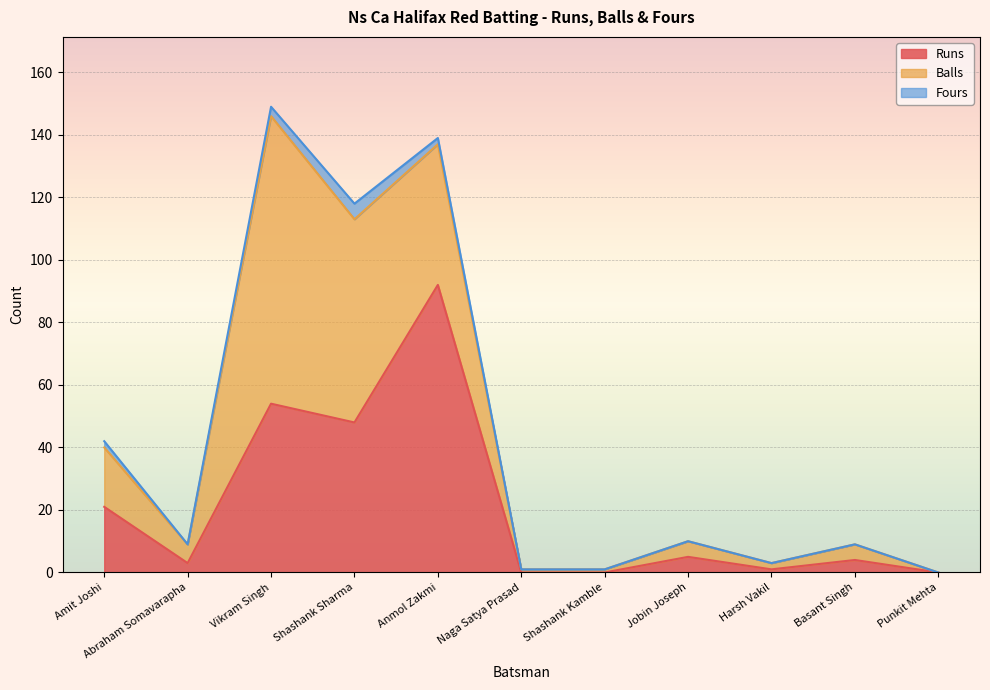

What is the value of the Runs point at the 3rd from the left?

54